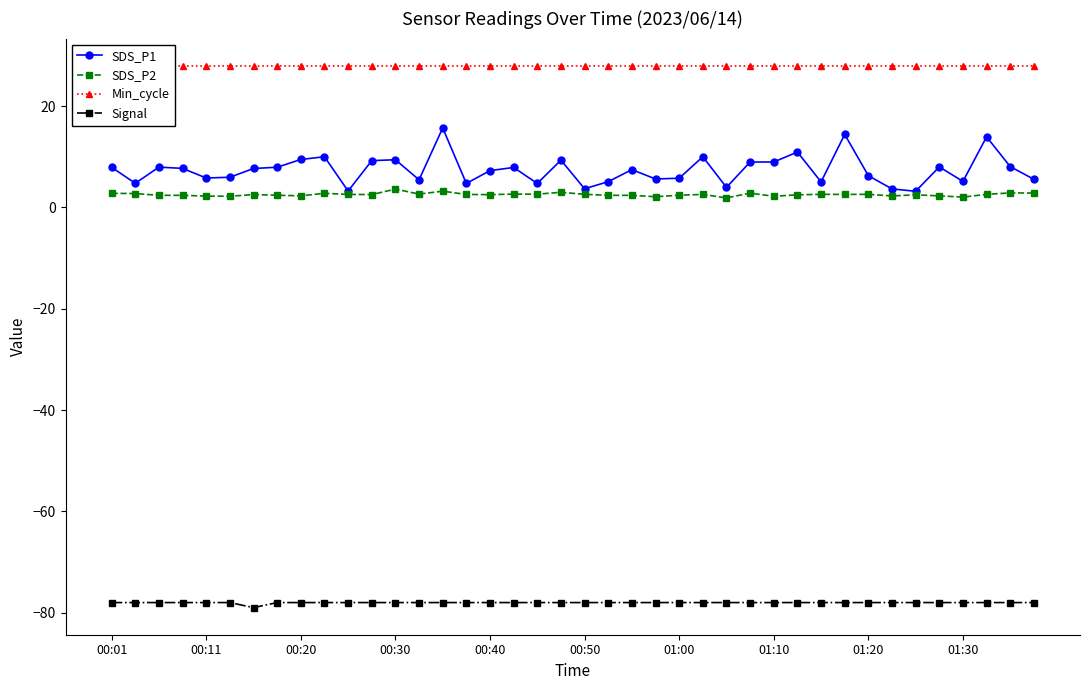

What is the minimum value for Signal?

-79.0